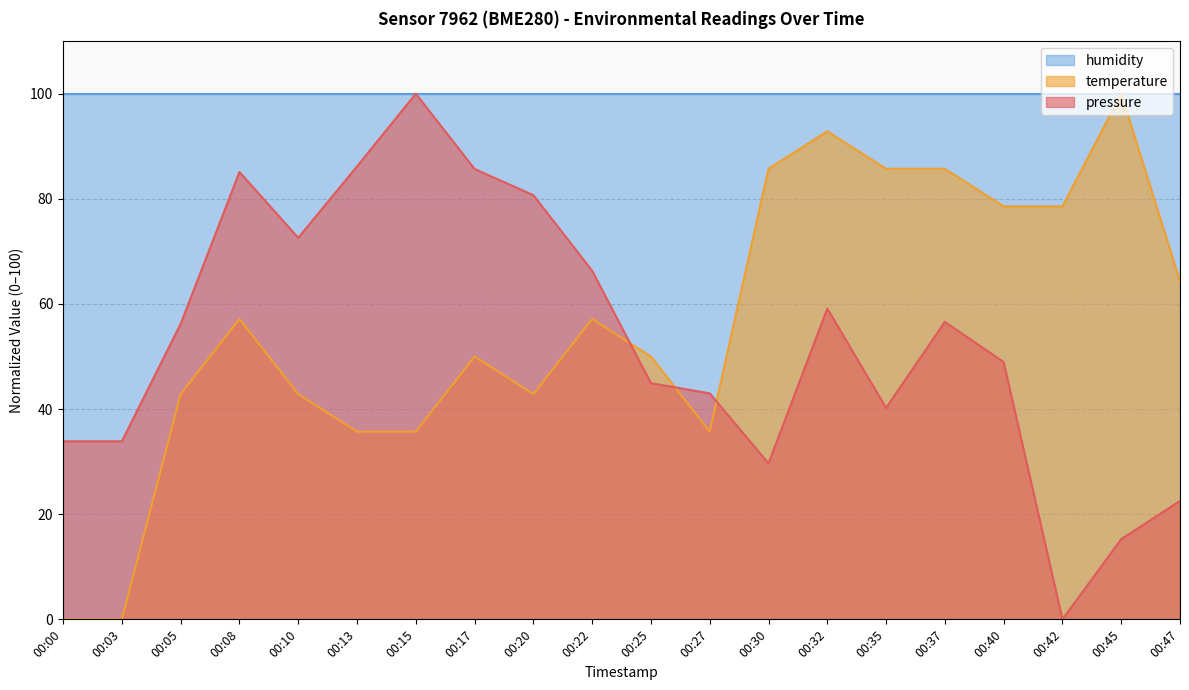

The pressure series shows 49.5 at 00:08. True or false?

False